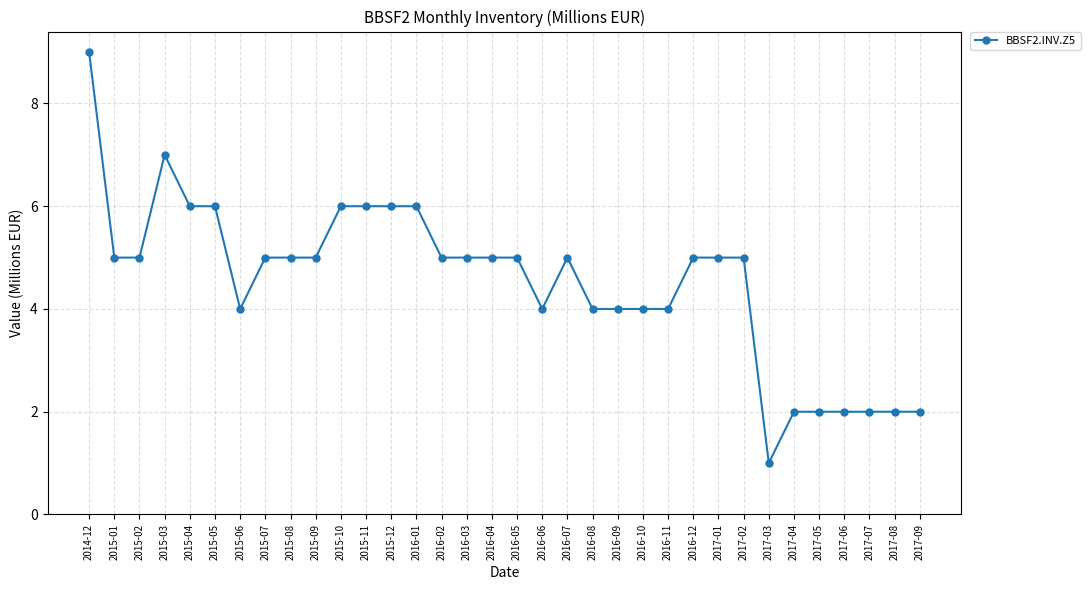

What is the approximate value at 2016-05?

5